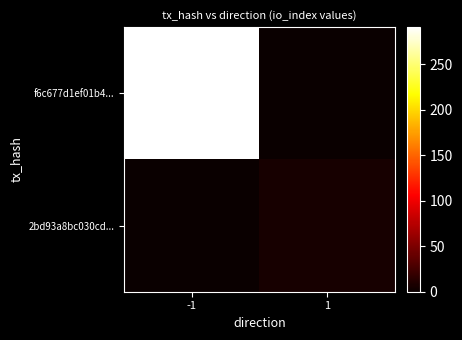

List the series in order of their peak value, highest first.

f6c677d1ef01b4..., 2bd93a8bc030cd...